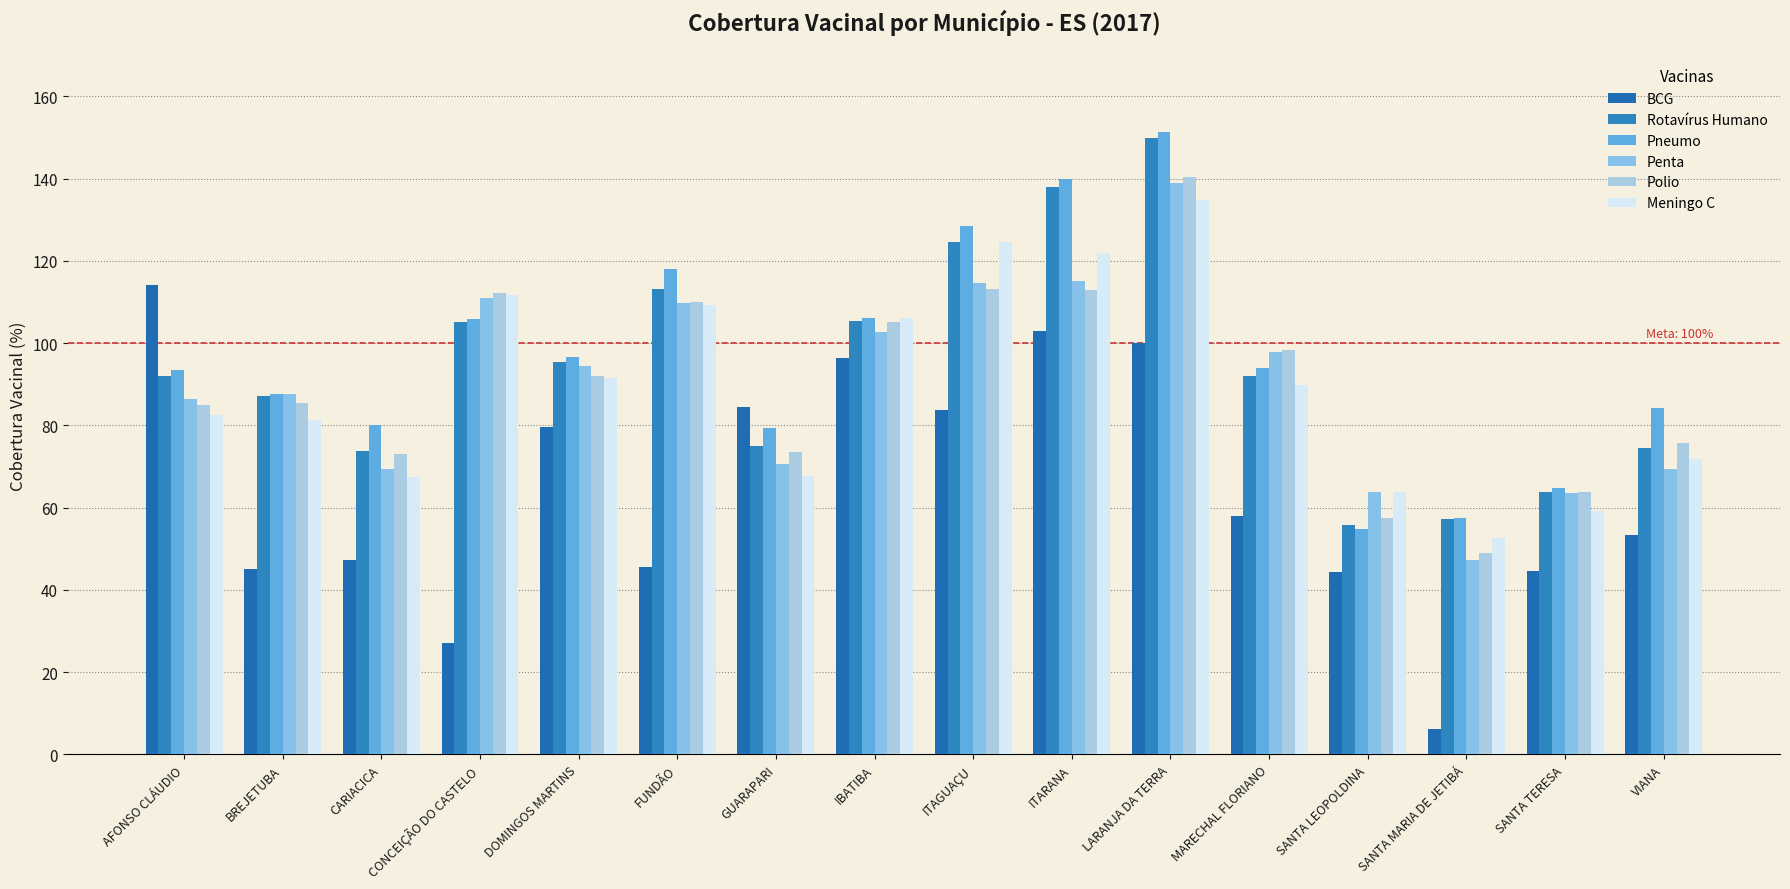

Count the number of categories in the chart.

16